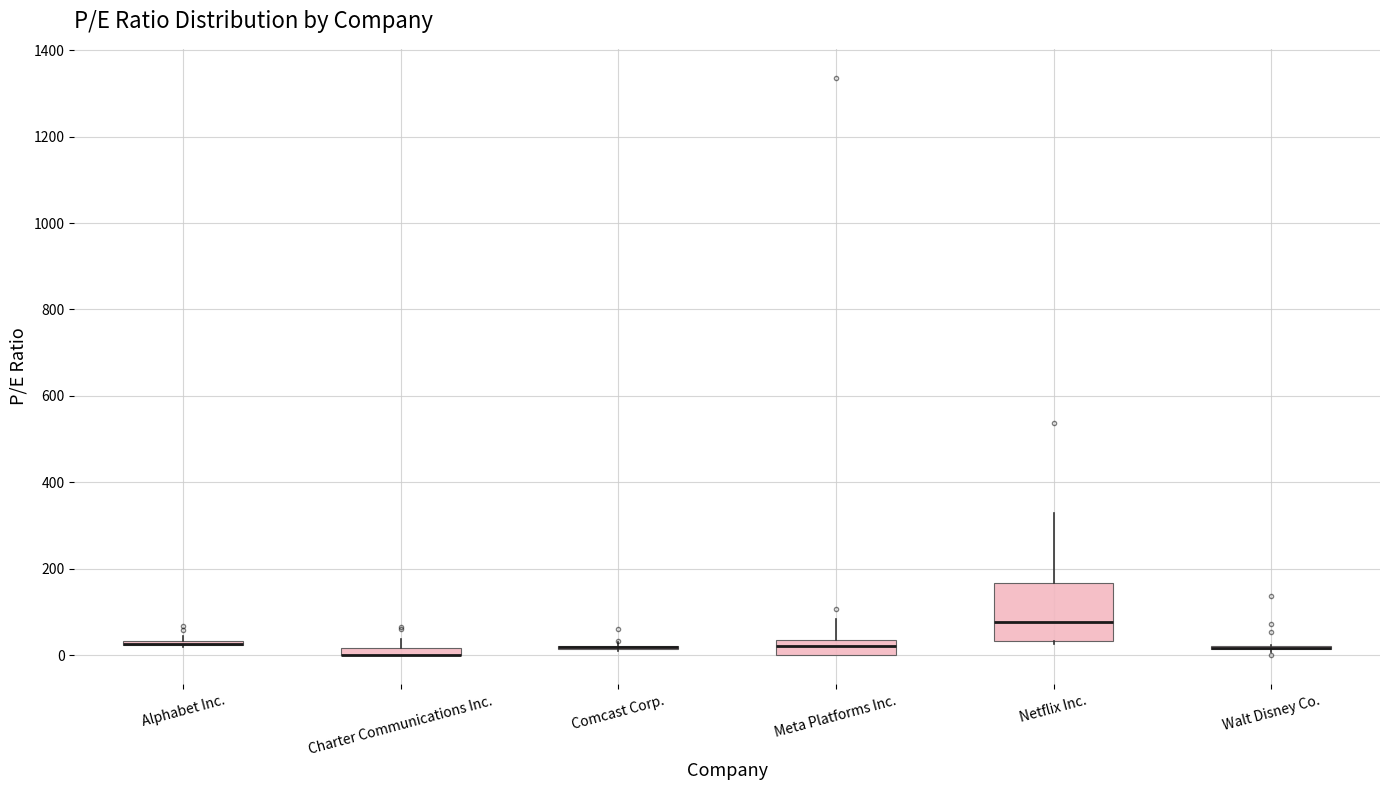

Where is the lower edge of the box for Charter Communications Inc. on the y-axis? The values are not printed on the chart, so give them approximately, as read against the axis.

0